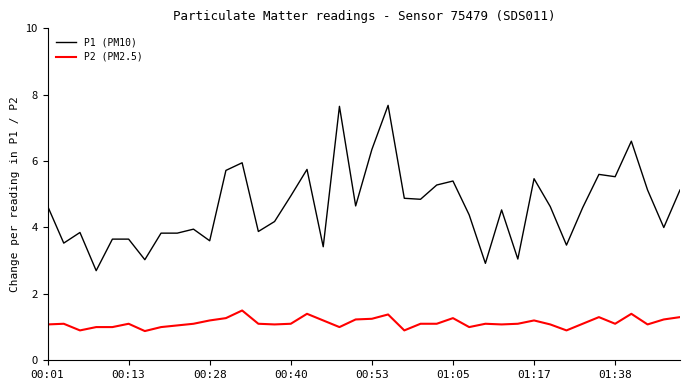

What is the average value of the P1 (PM10) series?

4.6